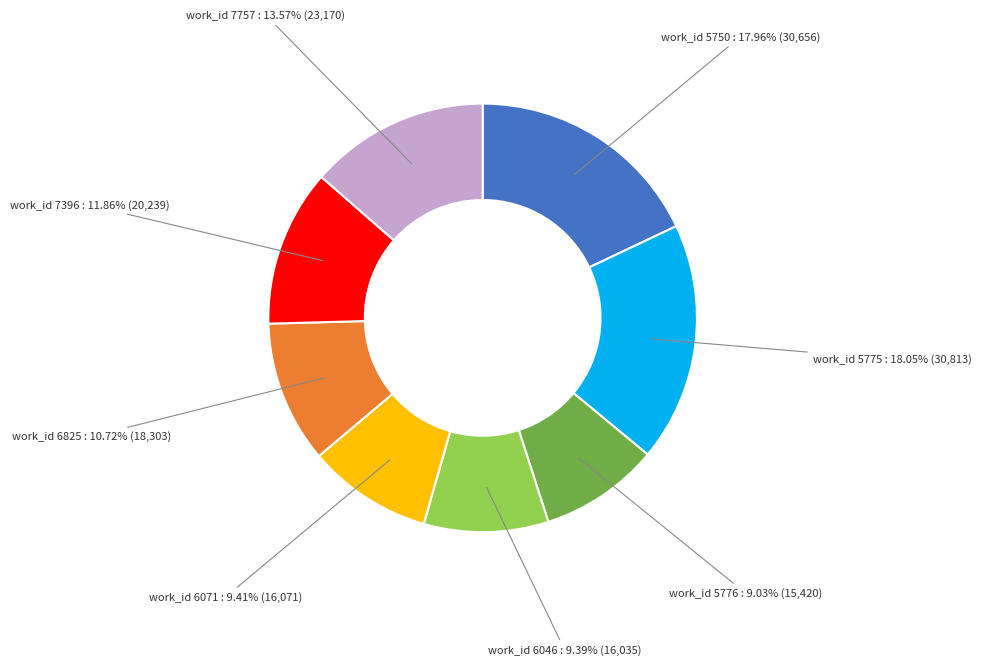

Is there any slice that represents more than half of the pie?

No